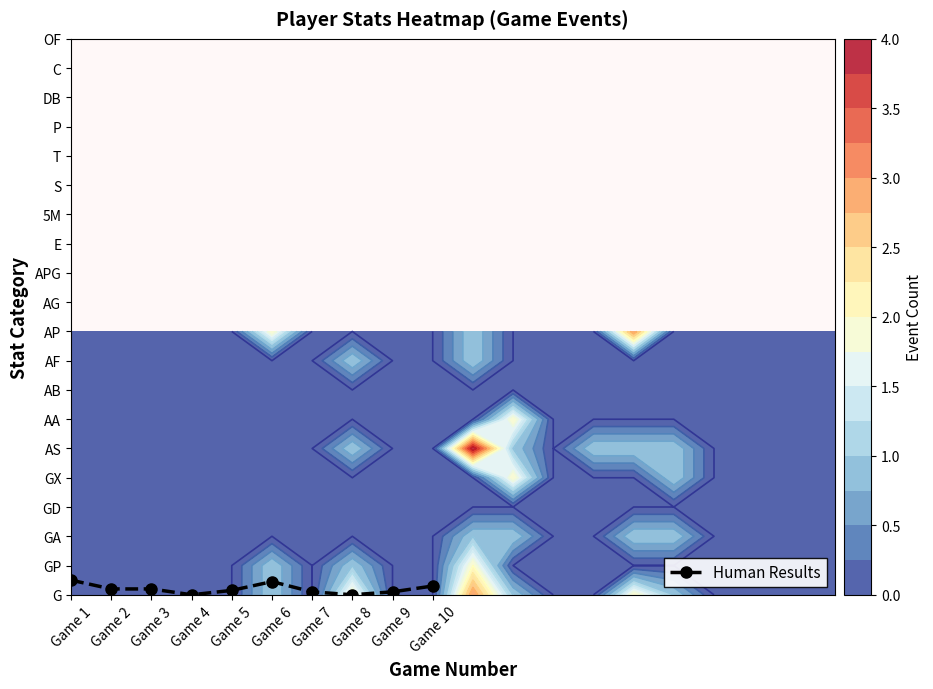

What is the difference between the maximum and minimum values?

0.5